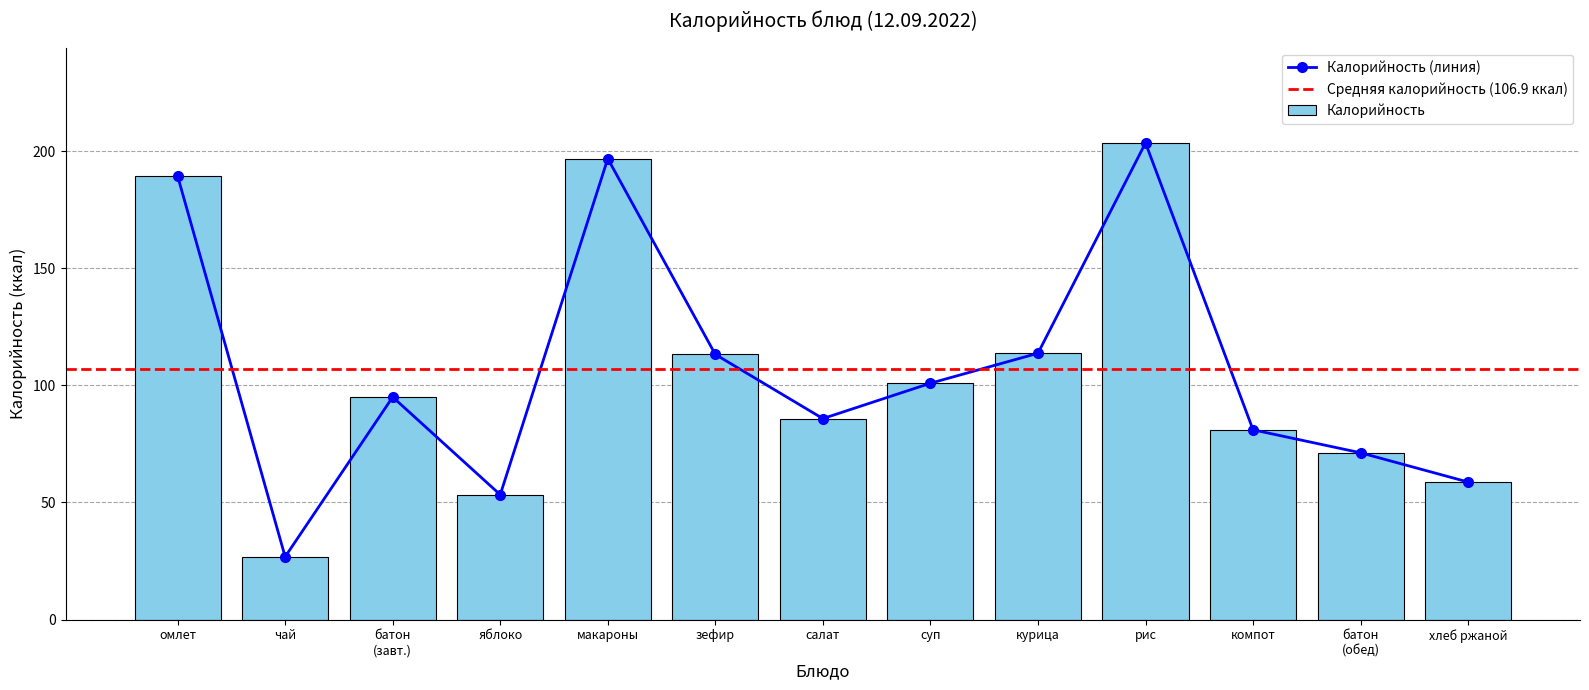

Is it true that Калорийность (линия) equals 53.3 at яблоко?

True